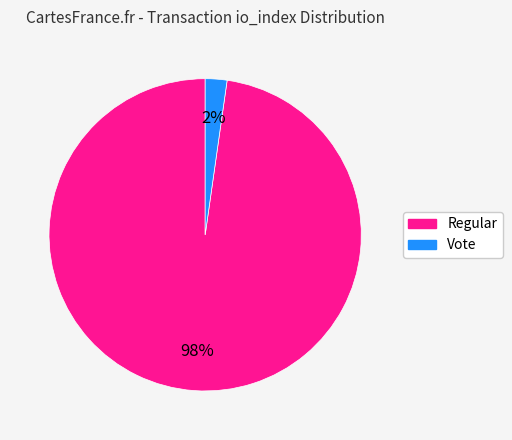

To the nearest percent, what is the difference between the largest and smallest slice percentages?

96%